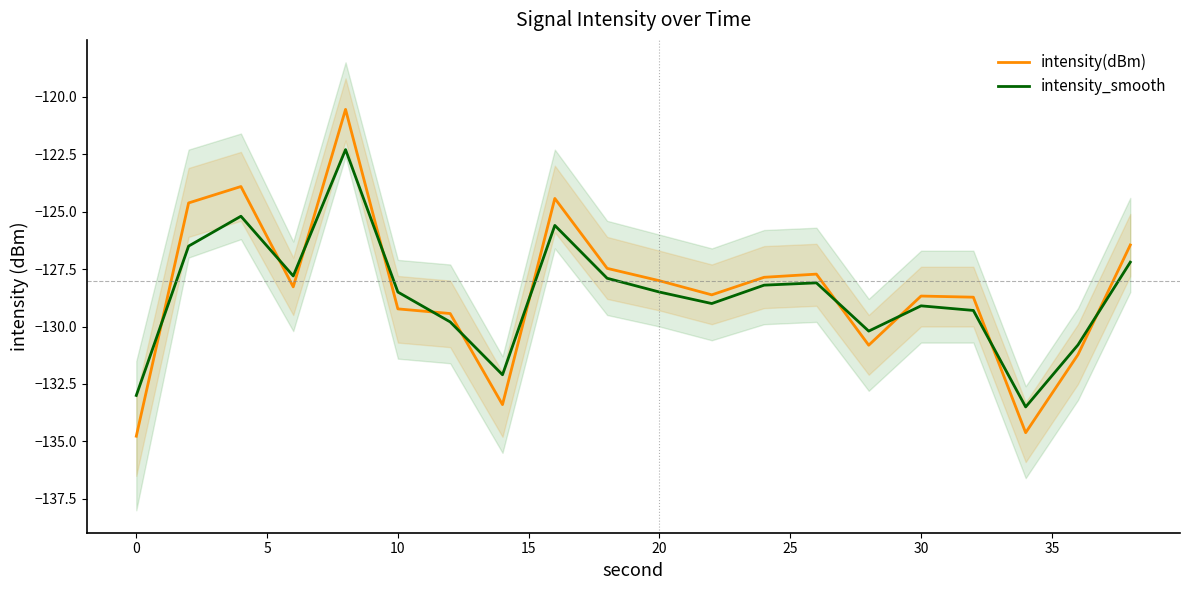

What are all the series names shown in the legend?

intensity(dBm), intensity_smooth